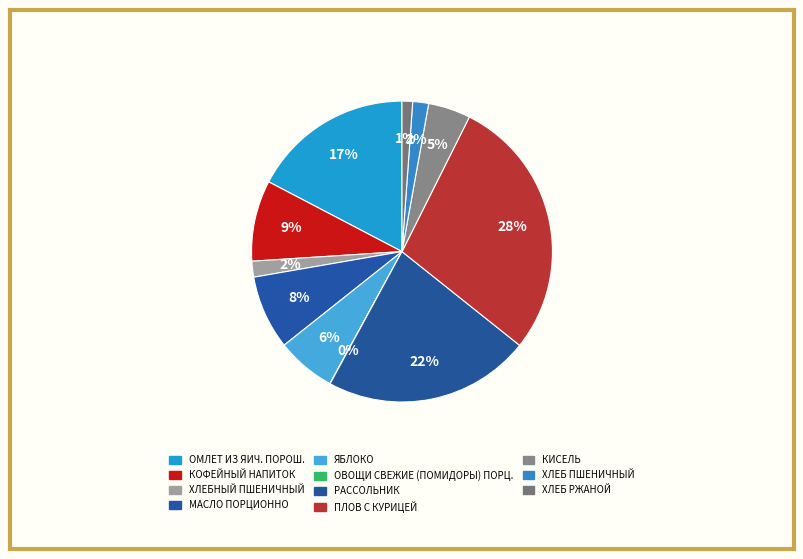

Does ХЛЕБНЫЙ ПШЕНИЧНЫЙ represent more than half of the total?

No